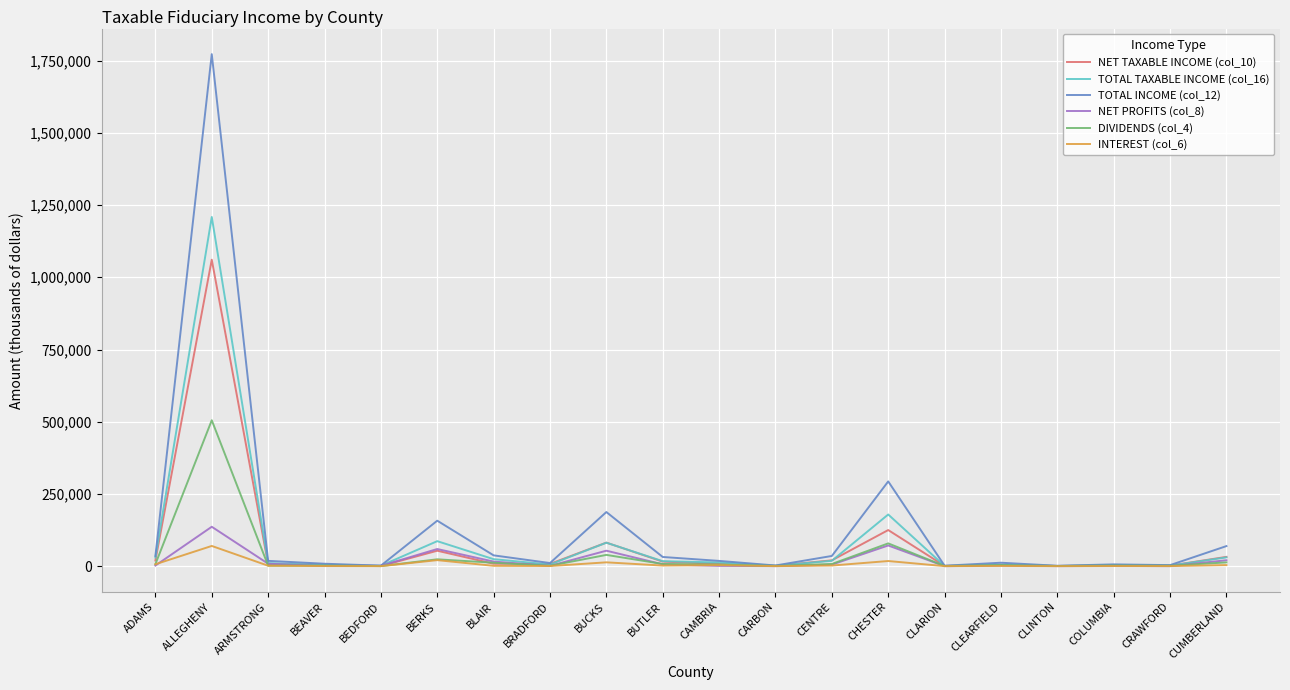

List the series in order of their peak value, highest first.

TOTAL INCOME (col_12), TOTAL TAXABLE INCOME (col_16), NET TAXABLE INCOME (col_10), DIVIDENDS (col_4), NET PROFITS (col_8), INTEREST (col_6)